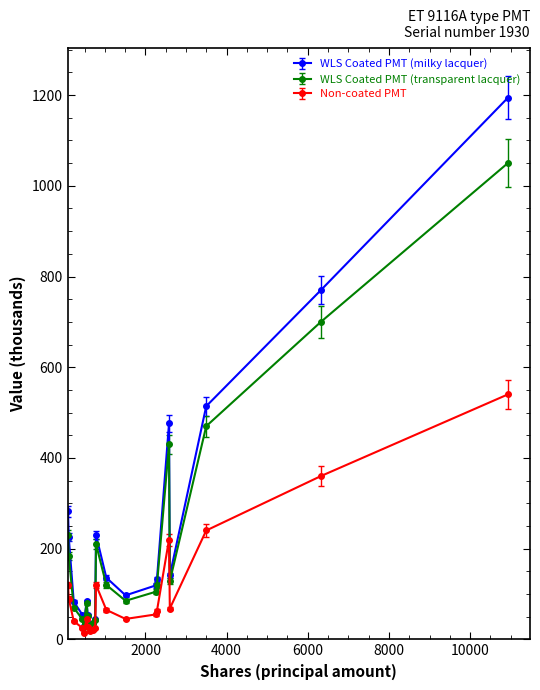

True or false: WLS Coated PMT (milky lacquer) has more than 1 points higher than both neighbors.

True